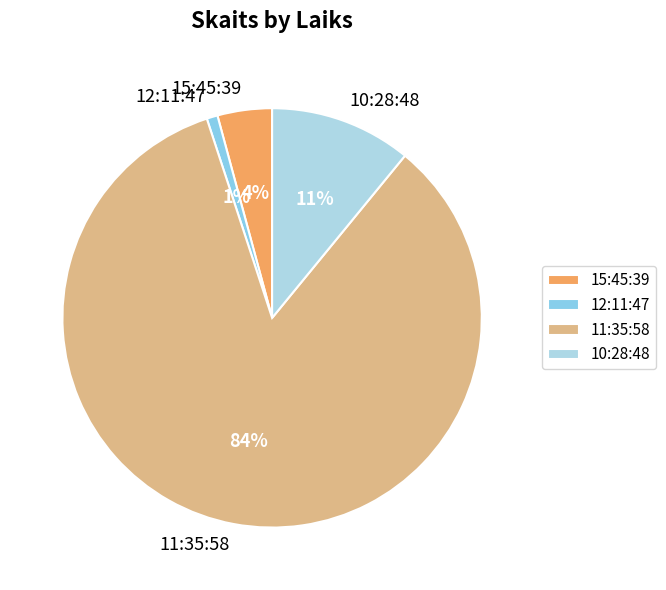

How many slices are in this pie chart?

4